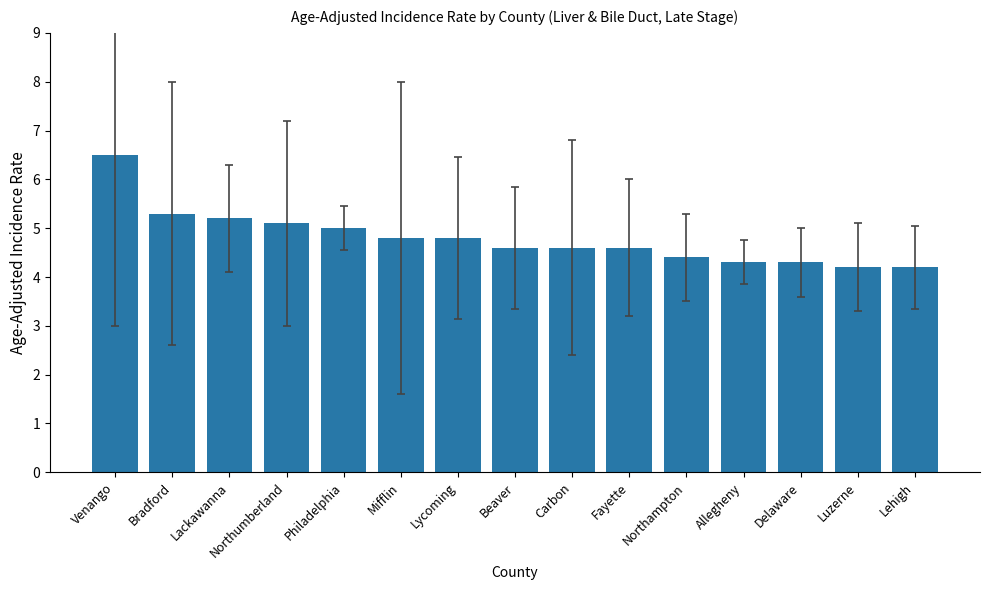

Read the value at Philadelphia.

5.0